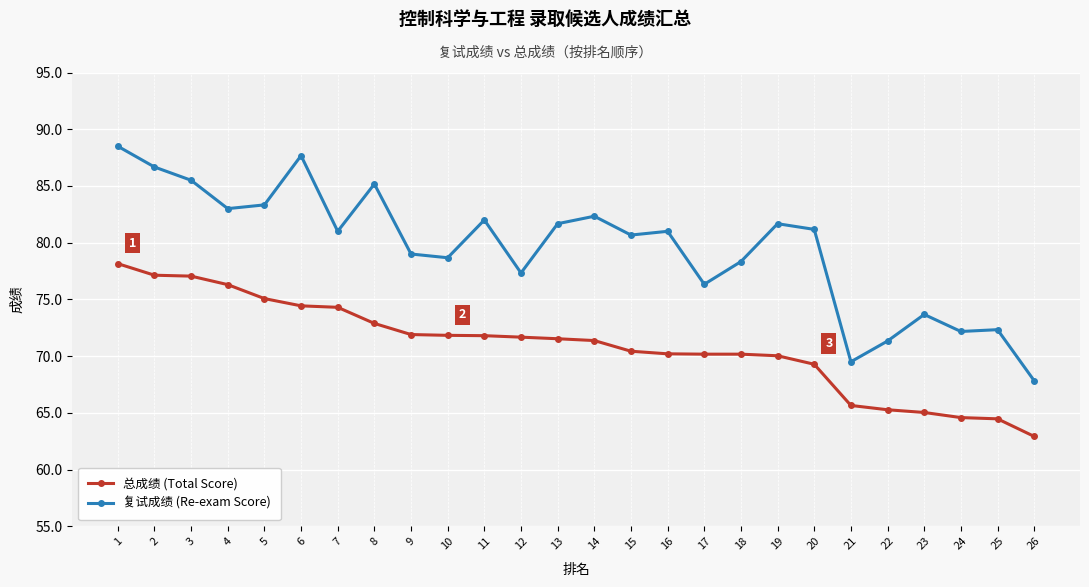

What is the minimum value for 总成绩 (Total Score)?

62.9